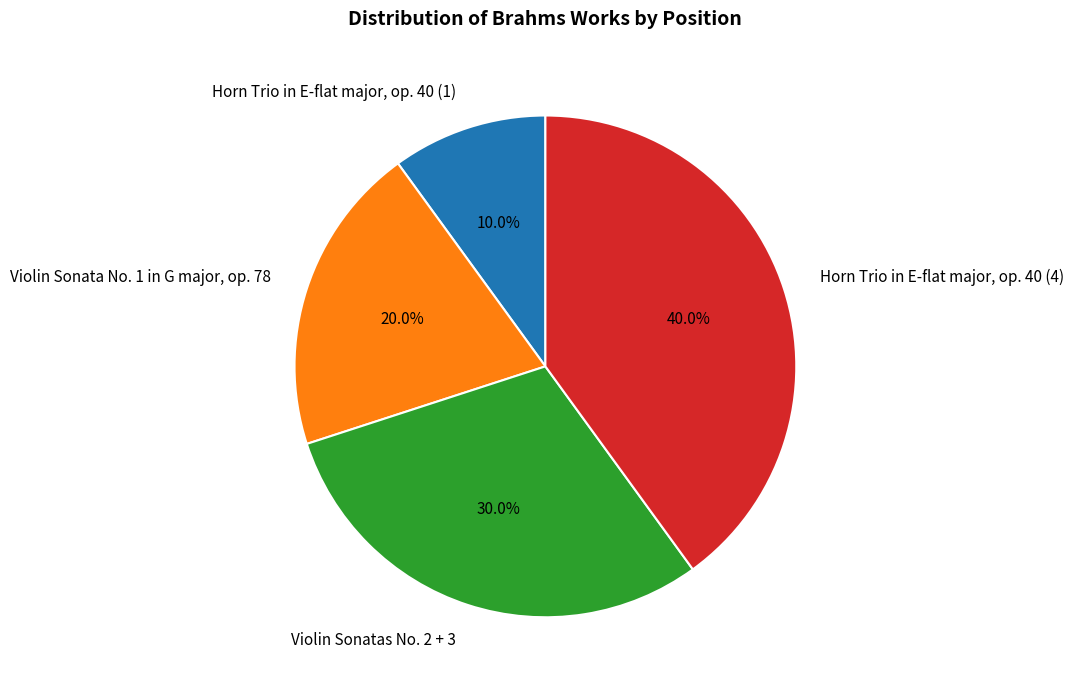

Is the sum of Violin Sonata No. 1 in G major, op. 78 and Horn Trio in E-flat major, op. 40 (1) greater than half?

No